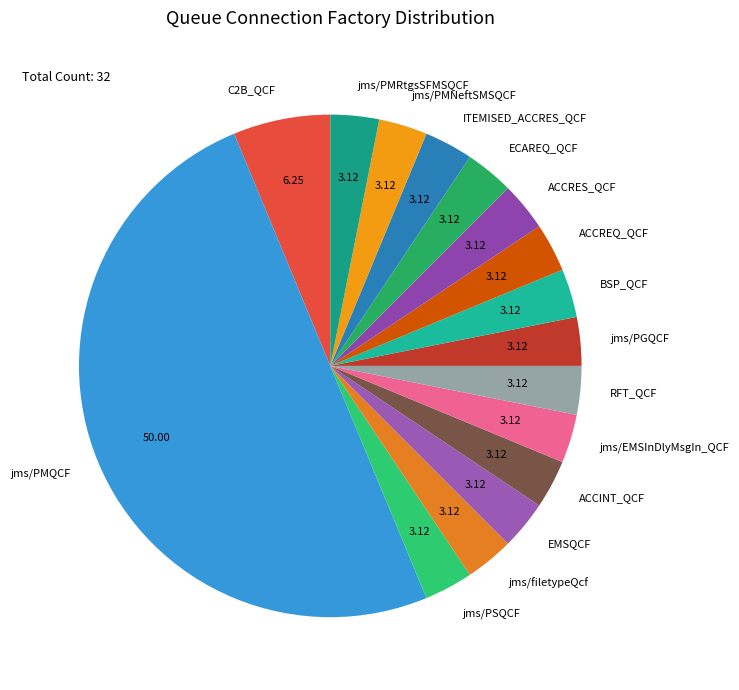

Which category has the biggest portion of the pie?

jms/PMQCF